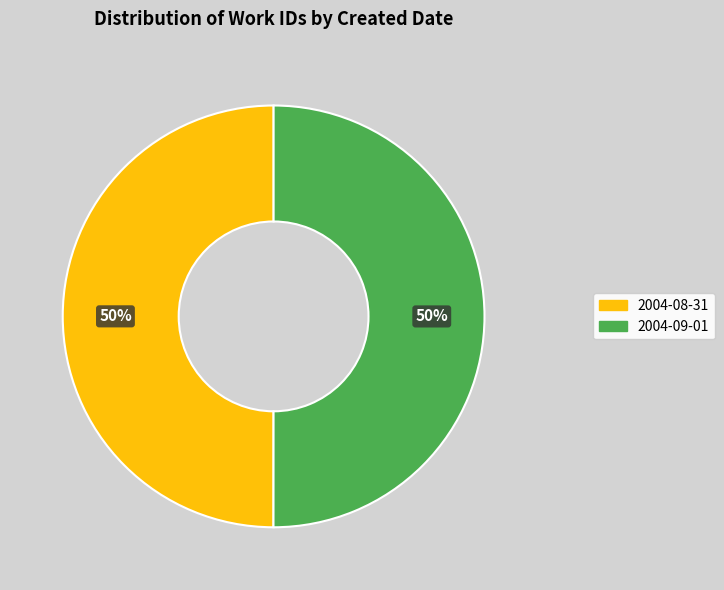

What is the ratio of the value at 2004-08-31 to the value at 2004-09-01?

1.0